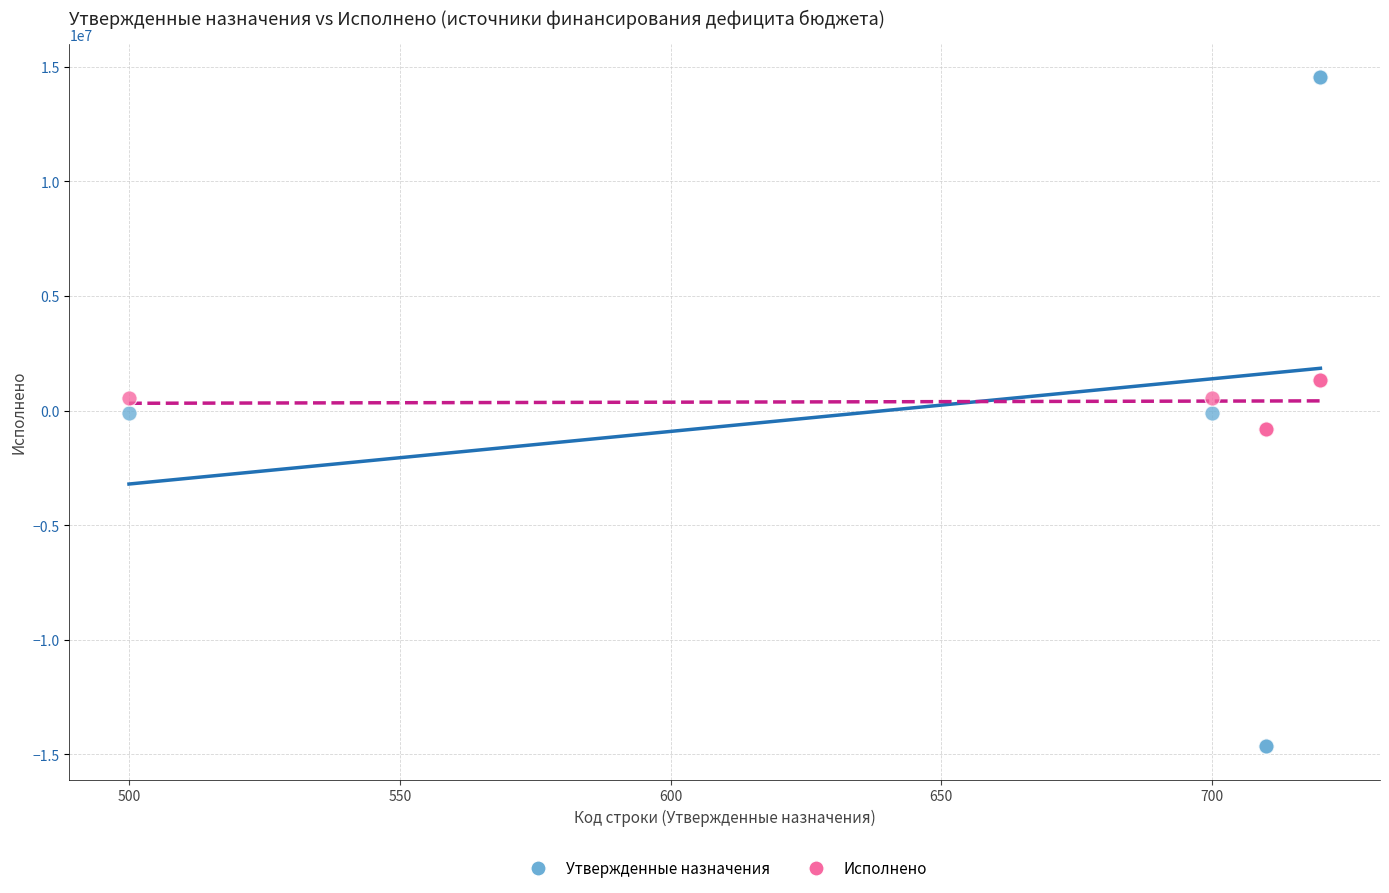

What are all the series names shown in the legend?

Утвержденные назначения, Исполнено